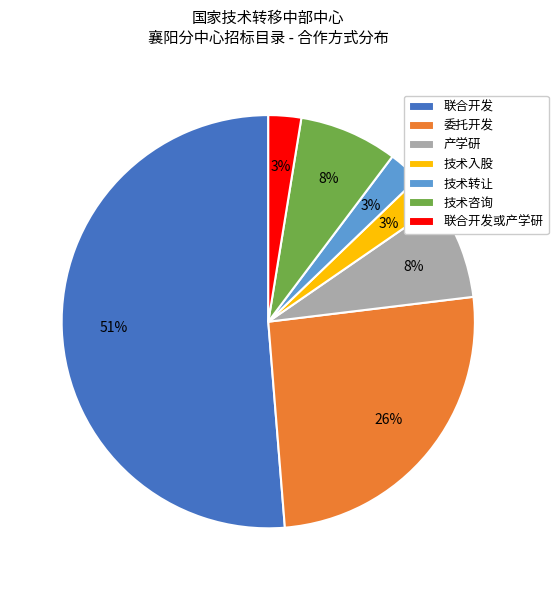

Is it true that 委托开发 is 26% of the pie?

True